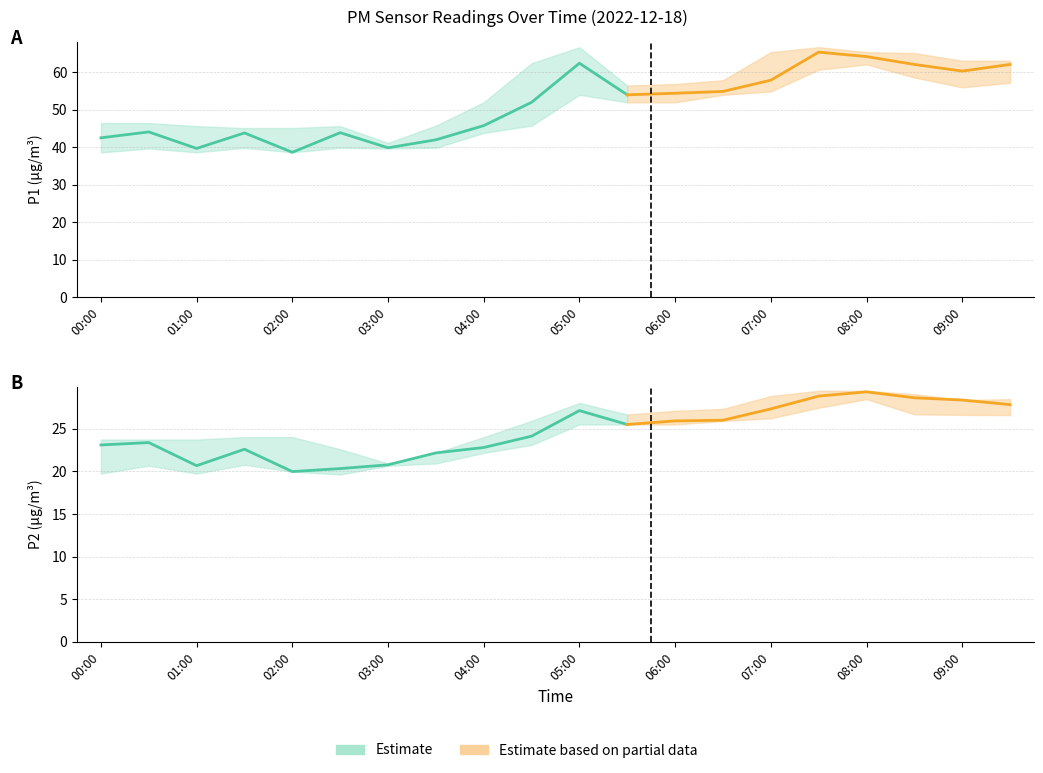

What is the maximum value shown in the chart?

66.7